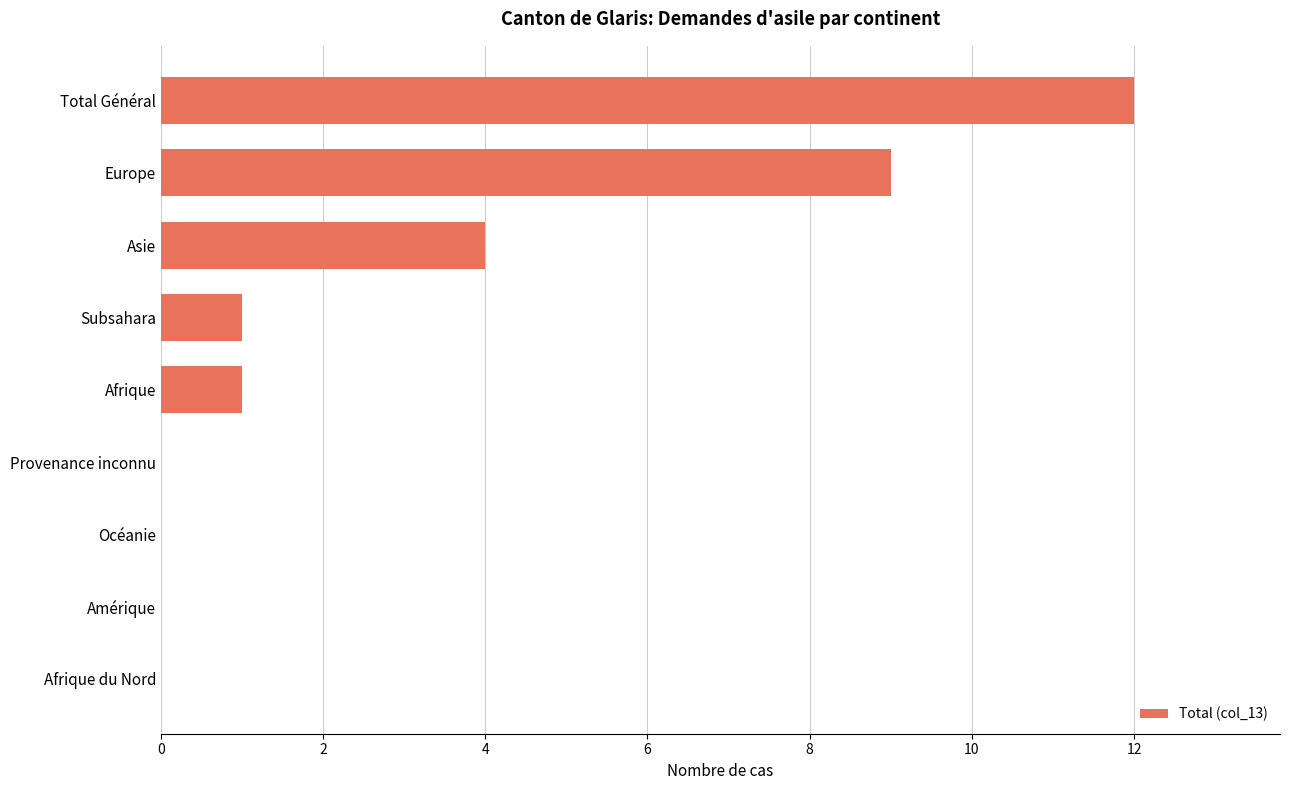

Where is the data nearest to the value 6?

Asie